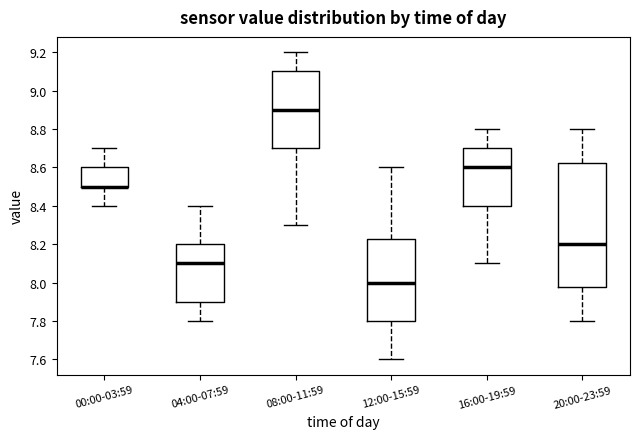

Which box is the tallest, from its lower edge to its upper edge?

20:00-23:59